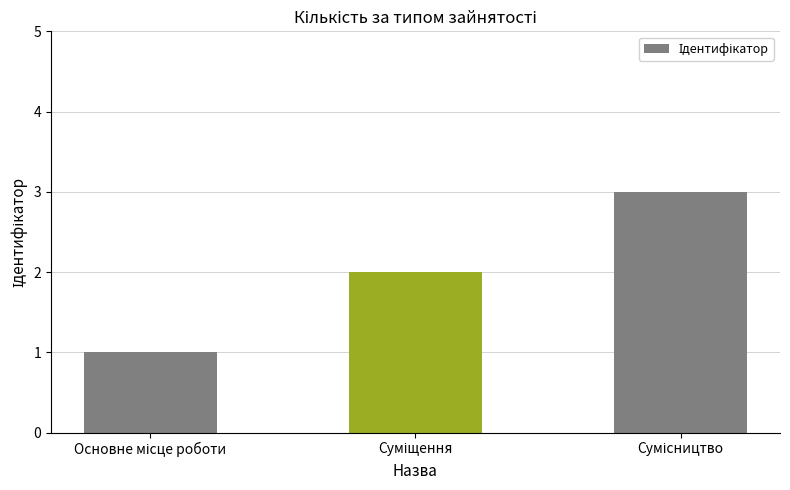

What is the difference between the maximum and minimum values?

2